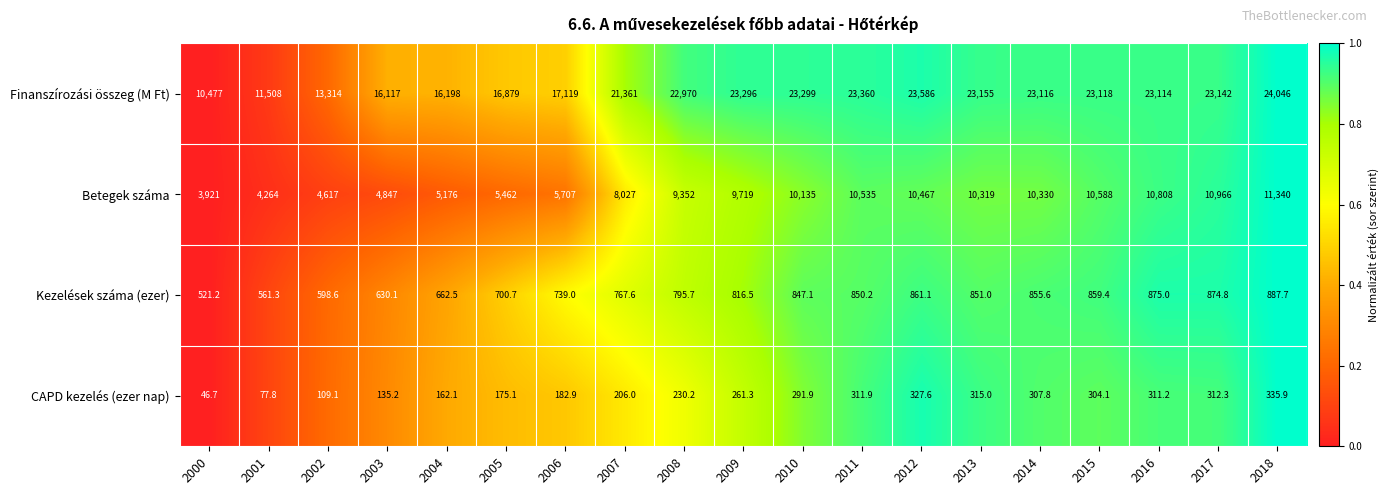

What is the sum of all Finanszírozási összeg (M Ft) values?

379175.0